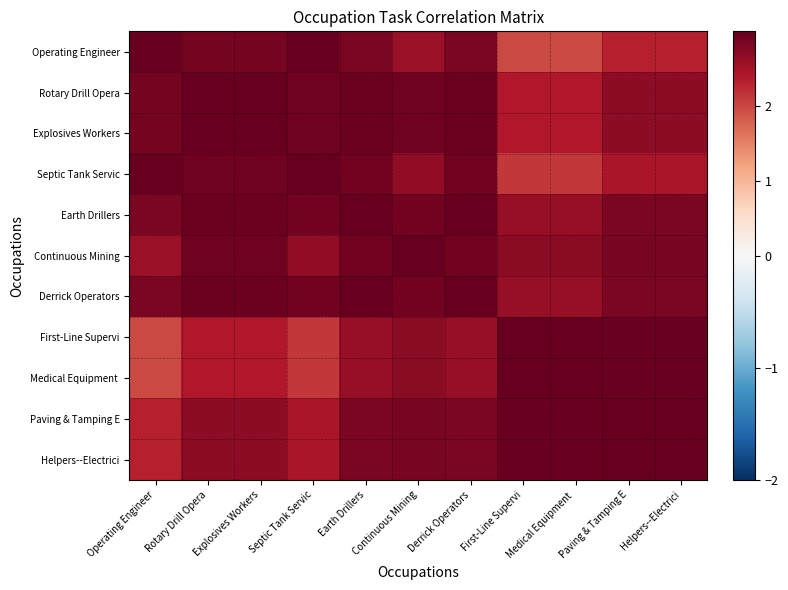

Rank the series at Medical Equipment from highest to lowest value.

First-Line Supervi, Medical Equipment, Paving & Tamping E, Helpers--Electrici, Continuous Mining, Earth Drillers, Derrick Operators, Rotary Drill Opera, Explosives Workers, Septic Tank Servic, Operating Engineer